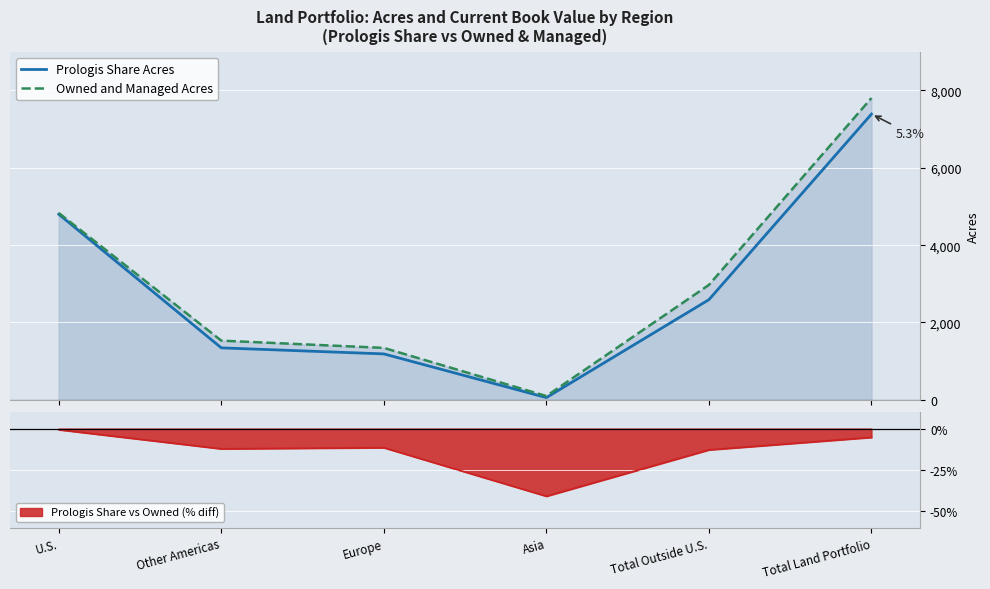

Reading left to right, what are all the values shown in this chart?

Prologis Share Acres: 4799	1344	1188	58	2590	7389
Owned and Managed Acres: 4832	1531	1343	98	2972	7804